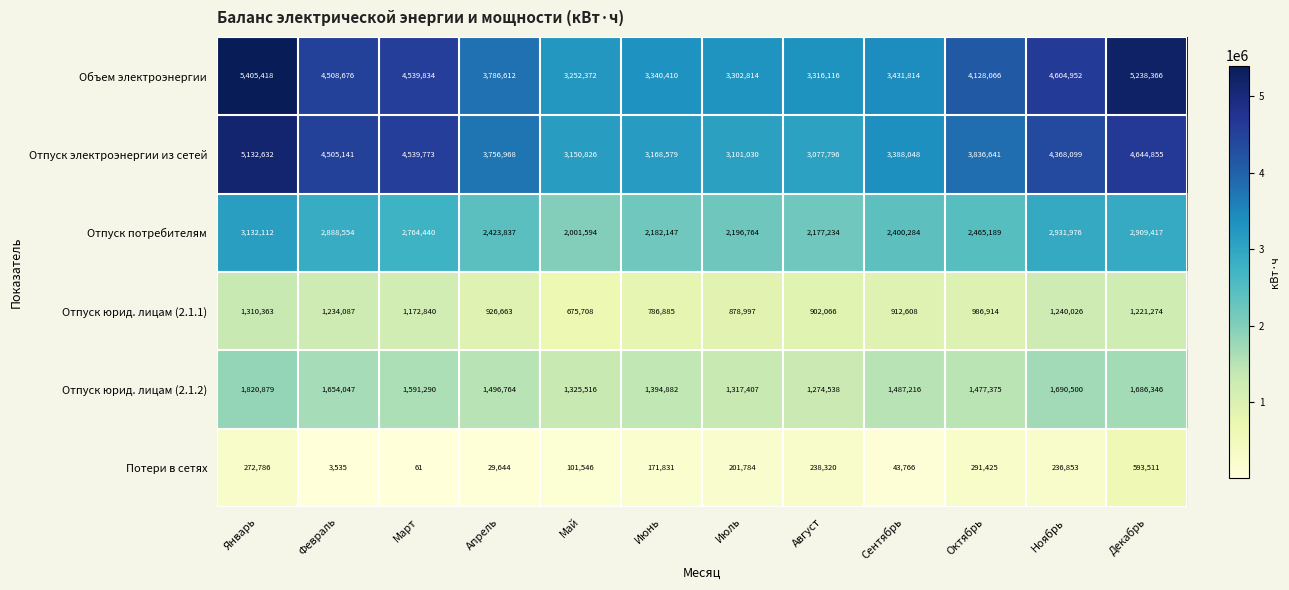

What is the difference between the maximum and minimum values in the Отпуск потребителям series?

1130518